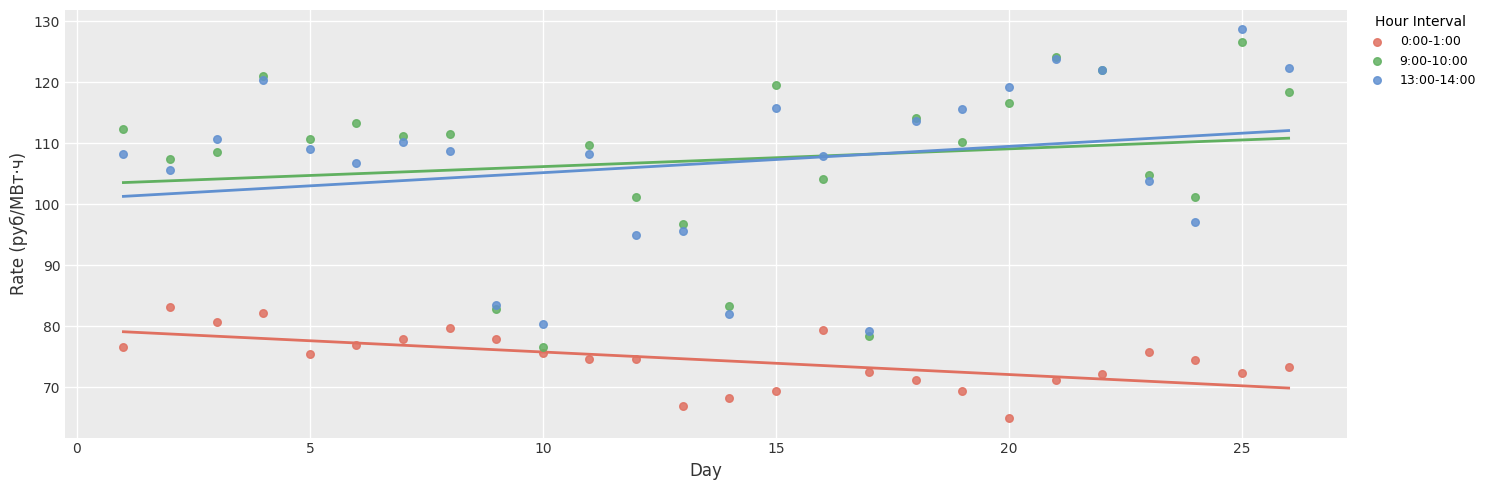

Which series reaches the minimum Y coordinate?

0:00-1:00